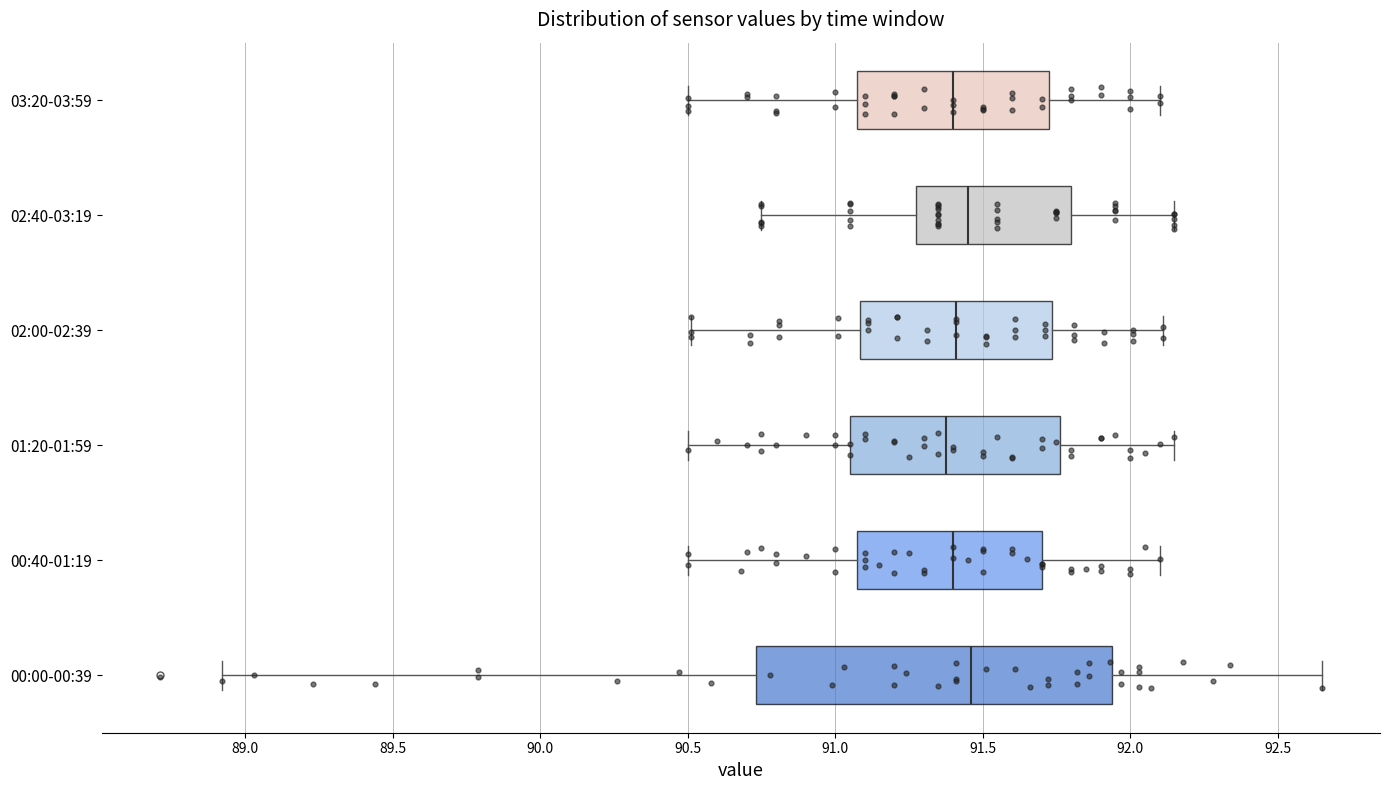

Where is the left edge of the box for 02:40-03:19 on the x-axis? The values are not printed on the chart, so give them approximately, as read against the axis.

91.30